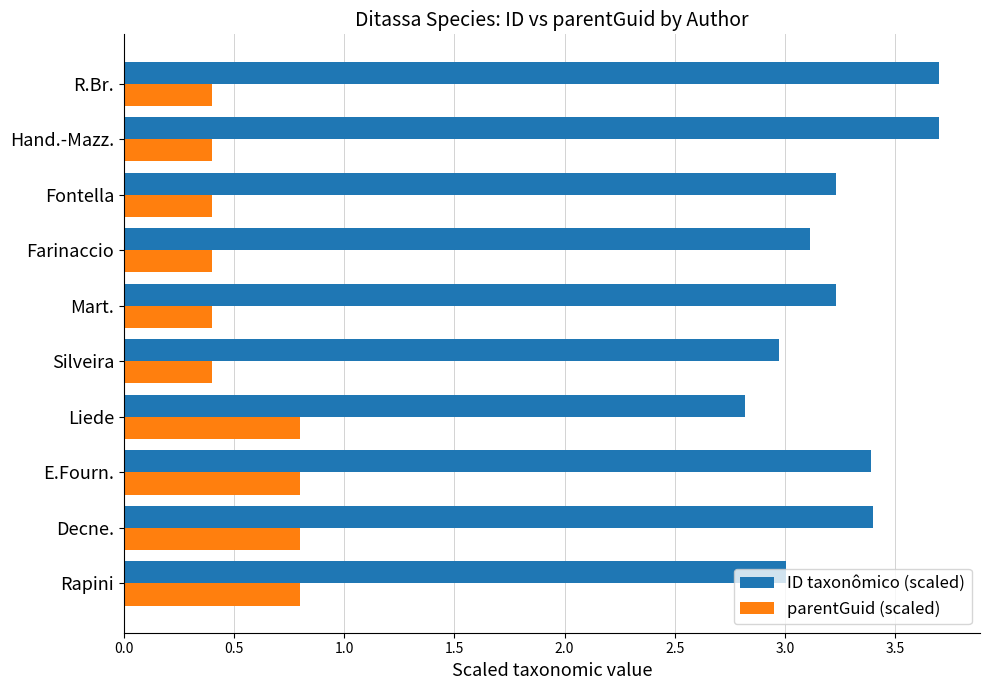

What is the spread (max minus min) of values at Rapini?

2.2